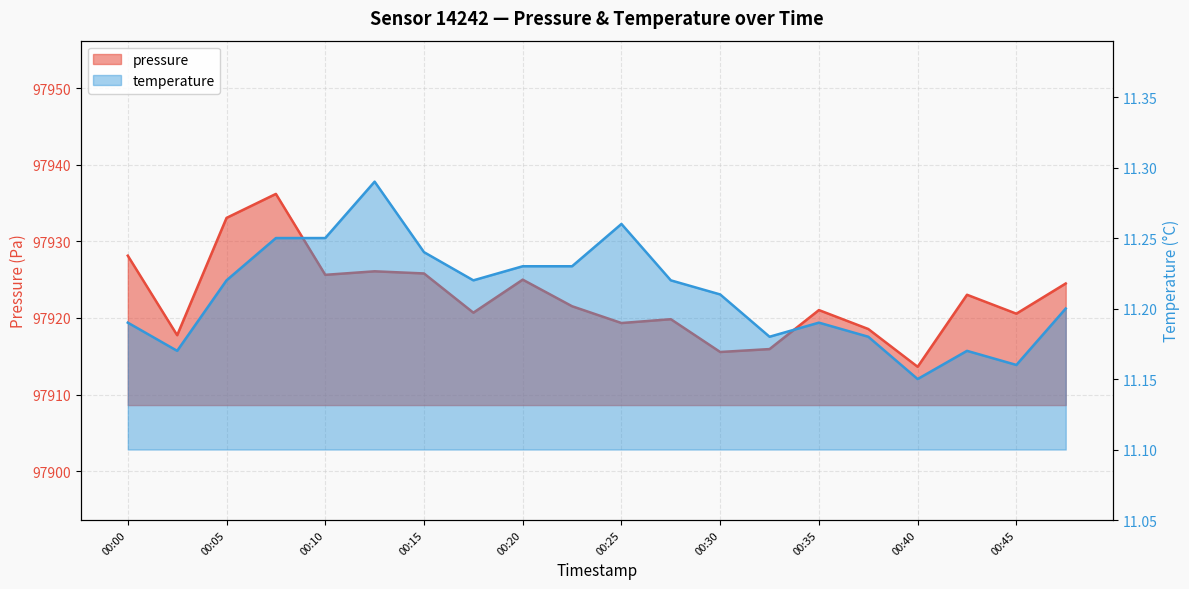

At which category does the chart reach its minimum across all series?

00:40